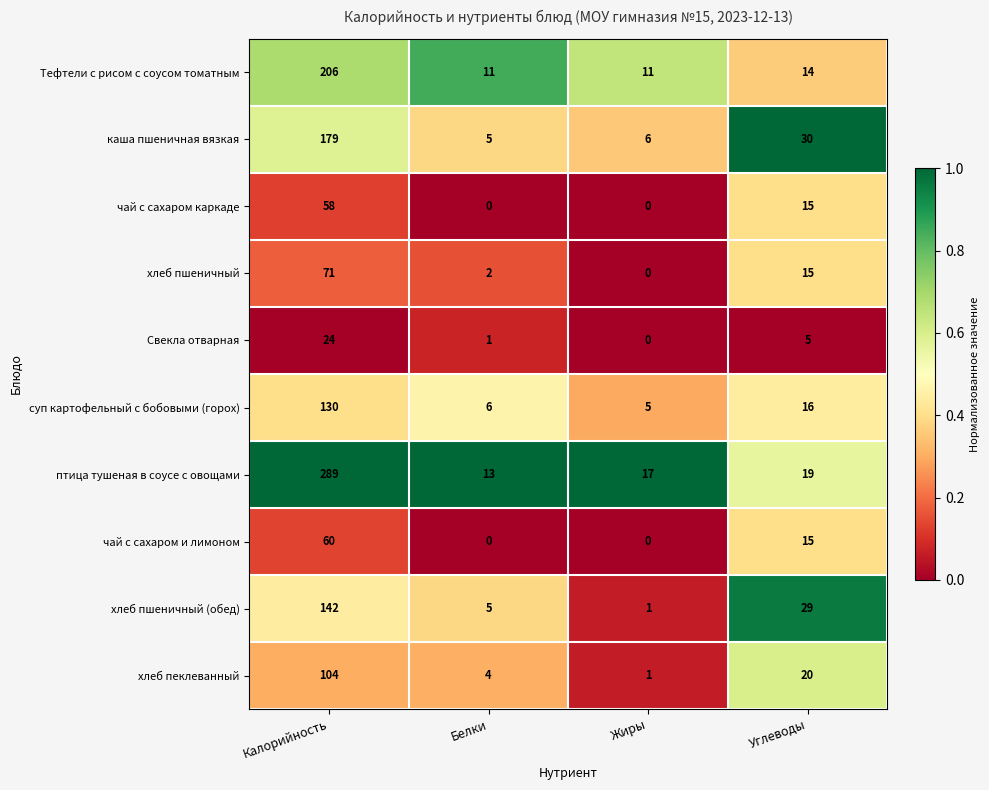

List the series in order of their peak value, lowest first.

Свекла отварная, чай с сахаром каркаде, чай с сахаром и лимоном, хлеб пшеничный, хлеб пеклеванный, суп картофельный с бобовыми (горох), хлеб пшеничный (обед), каша пшеничная вязкая, Тефтели с рисом с соусом томатным, птица тушеная в соусе с овощами